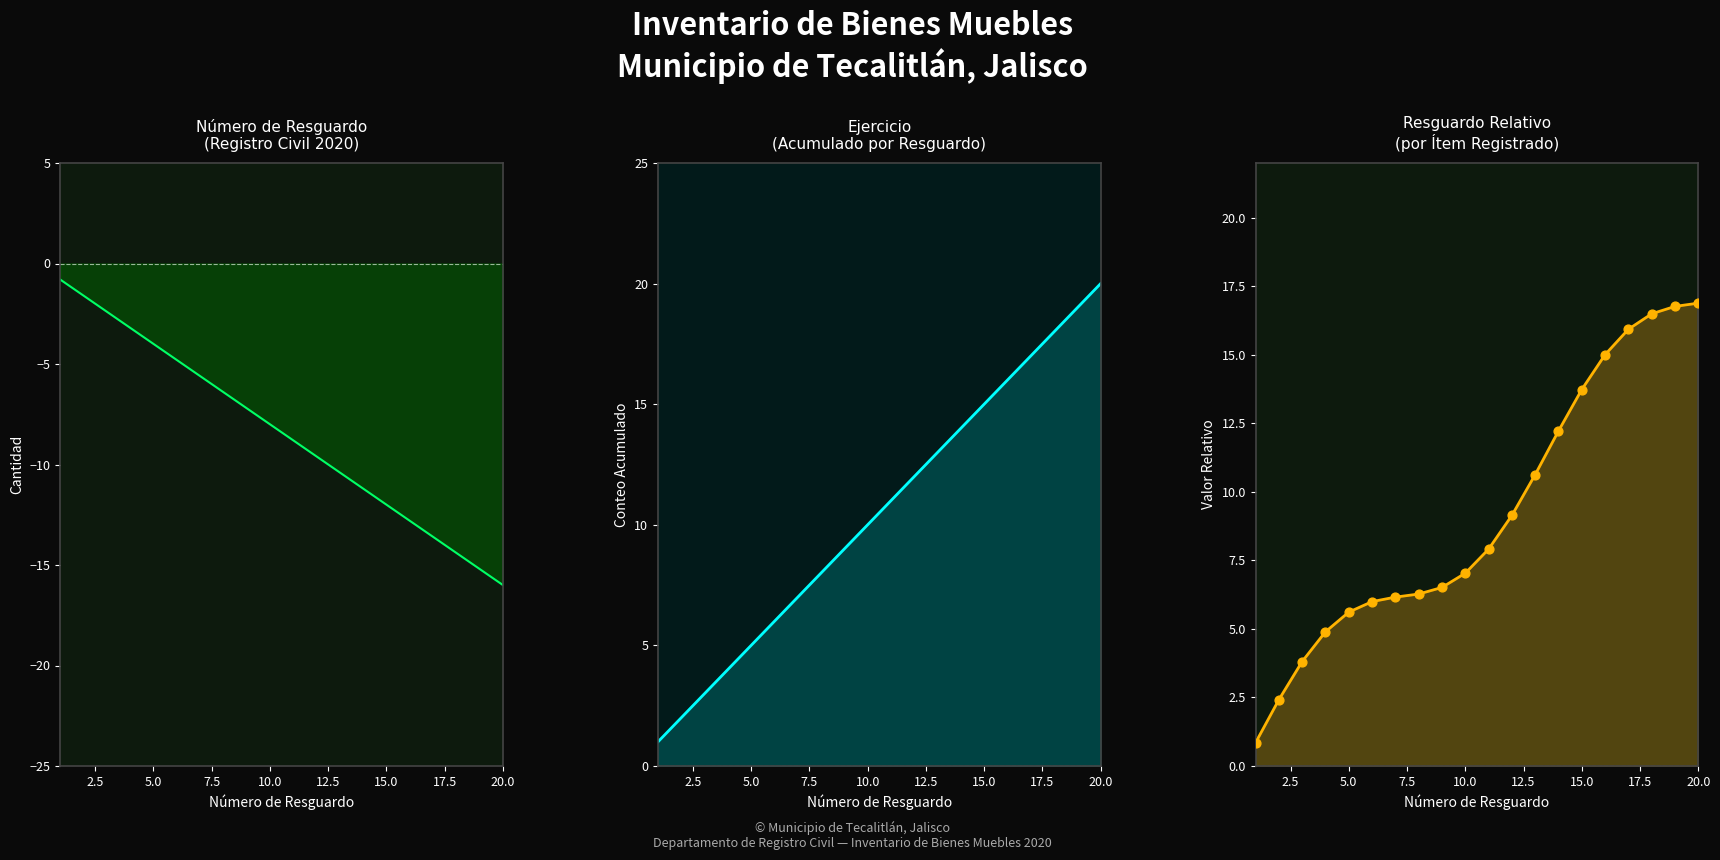

Which series has the largest Y range (max minus min)?

EJERCICIO